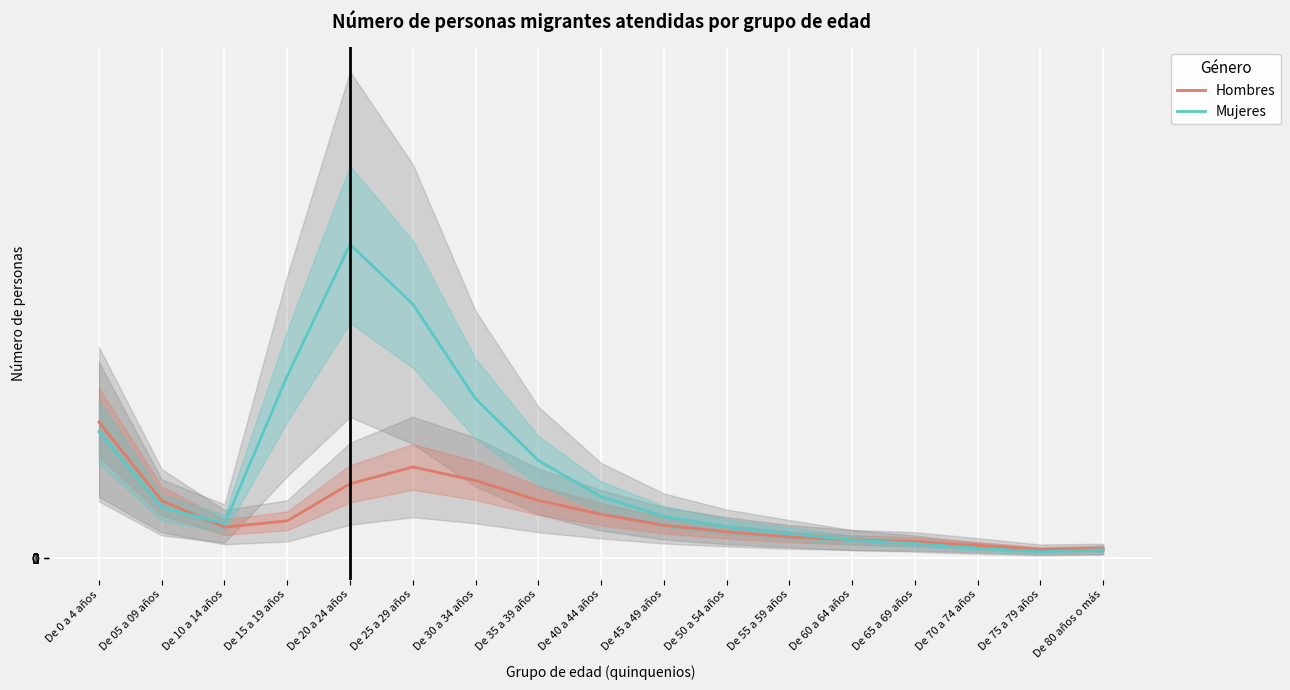

Reading left to right, list all the values displayed in this chart.

Hombres: De 0 a 4 años=36442	De 05 a 09 años=15386	De 10 a 14 años=8330	De 15 a 19 años=10024	De 20 a 24 años=19929	De 25 a 29 años=24422	De 30 a 34 años=20812	De 35 a 39 años=15477	De 40 a 44 años=11792	De 45 a 49 años=8827	De 50 a 54 años=7109	De 55 a 59 años=5728	De 60 a 64 años=4903	De 65 a 69 años=4511	De 70 a 74 años=3477	De 75 a 79 años=2386	De 80 años o más=2518
Mujeres: De 0 a 4 años=33831	De 05 a 09 años=13624	De 10 a 14 años=9307	De 15 a 19 años=48775	De 20 a 24 años=83981	De 25 a 29 años=67986	De 30 a 34 años=42692	De 35 a 39 años=26165	De 40 a 44 años=16464	De 45 a 49 años=11201	De 50 a 54 años=8416	De 55 a 59 años=6606	De 60 a 64 años=4874	De 65 a 69 años=3939	De 70 a 74 años=2678	De 75 a 79 años=1767	De 80 años o más=2235